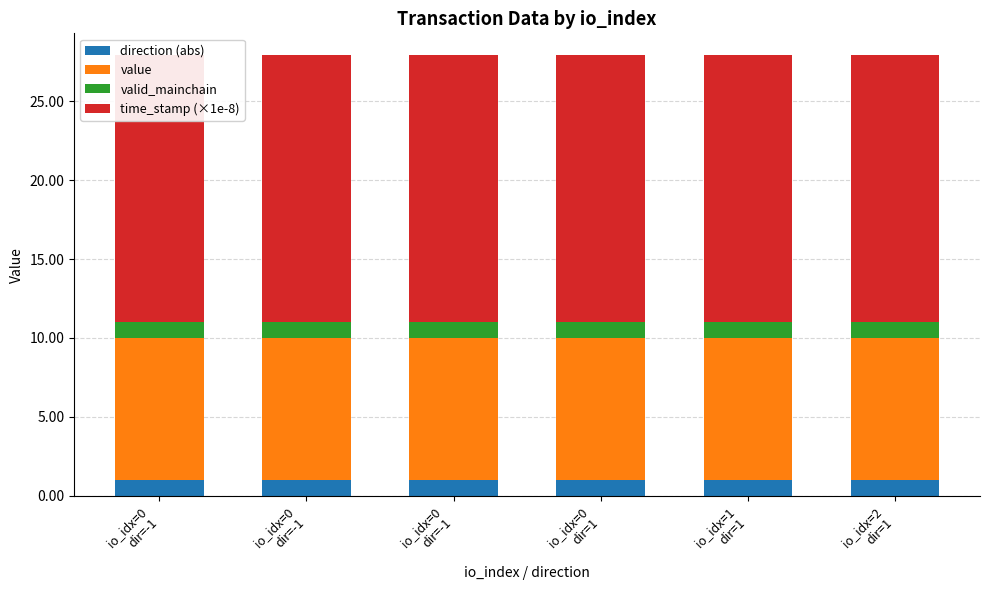

The value of valid_mainchain at io_idx=0
dir=-1 is 1.3. True or false?

False